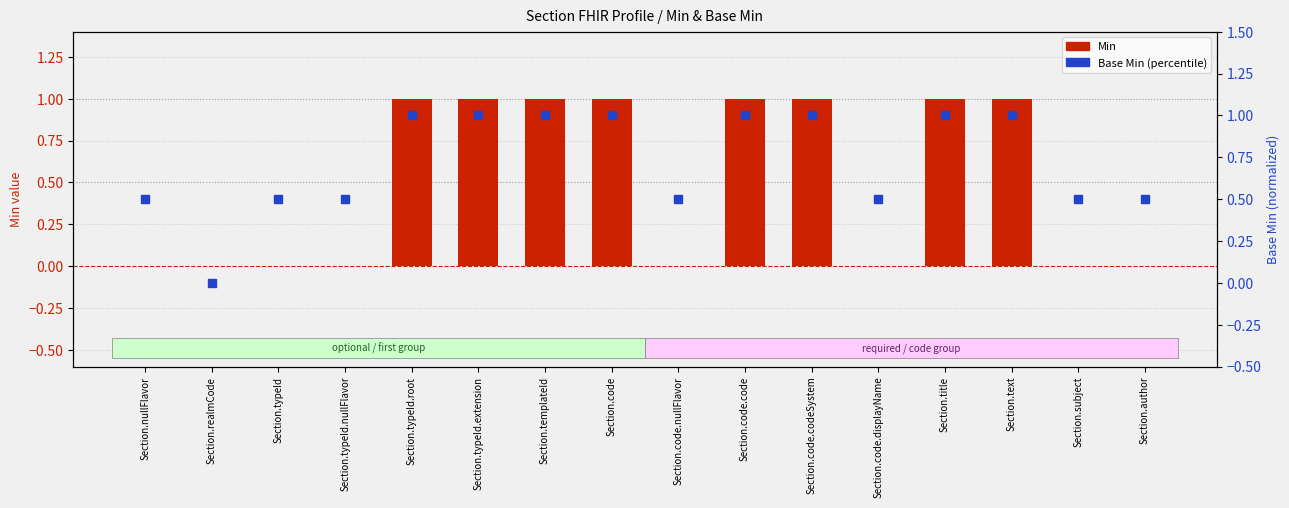

Which series reaches the maximum Y coordinate?

Min